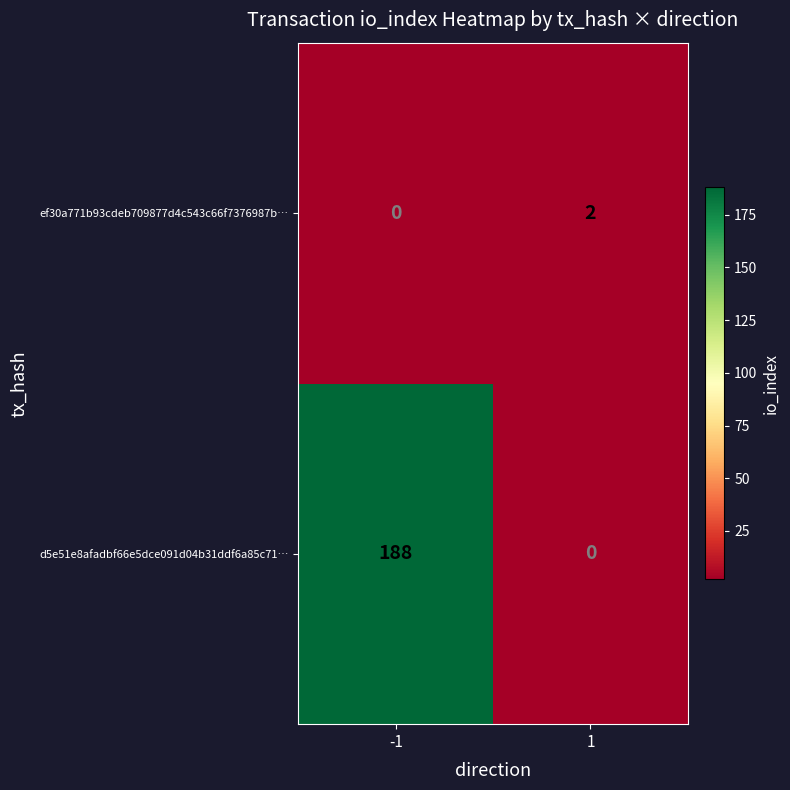

Which series has the largest total across all categories?

d5e51e8afadbf66e5dce091d04b31ddf6a85c71…